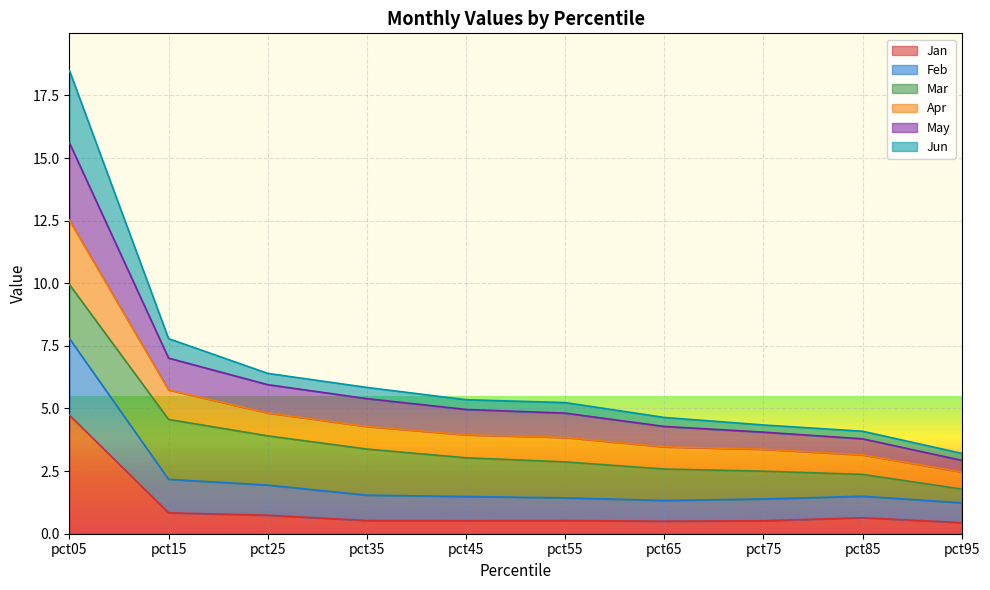

True or false: Jan has a value of 0.6 at pct85.

True